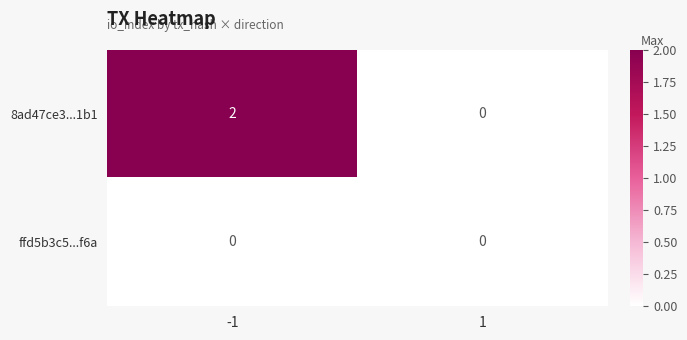

The value of 8ad47ce3...1b1 at 1 is 0. True or false?

True